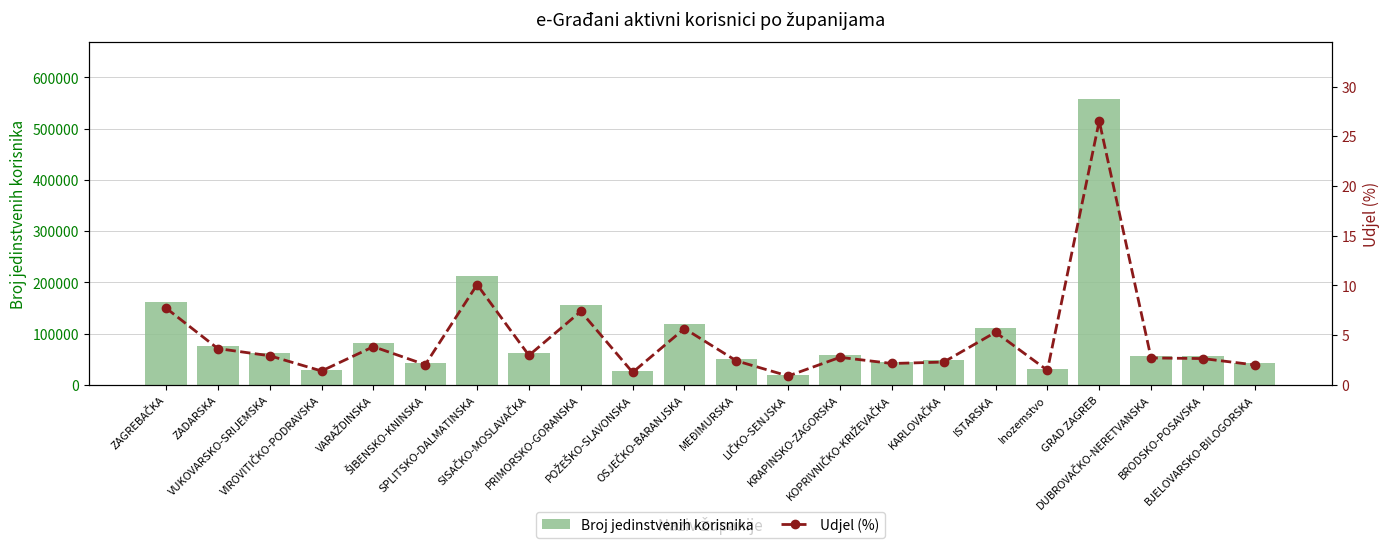

Which series has the largest total across all categories?

Broj jedinstvenih korisnika